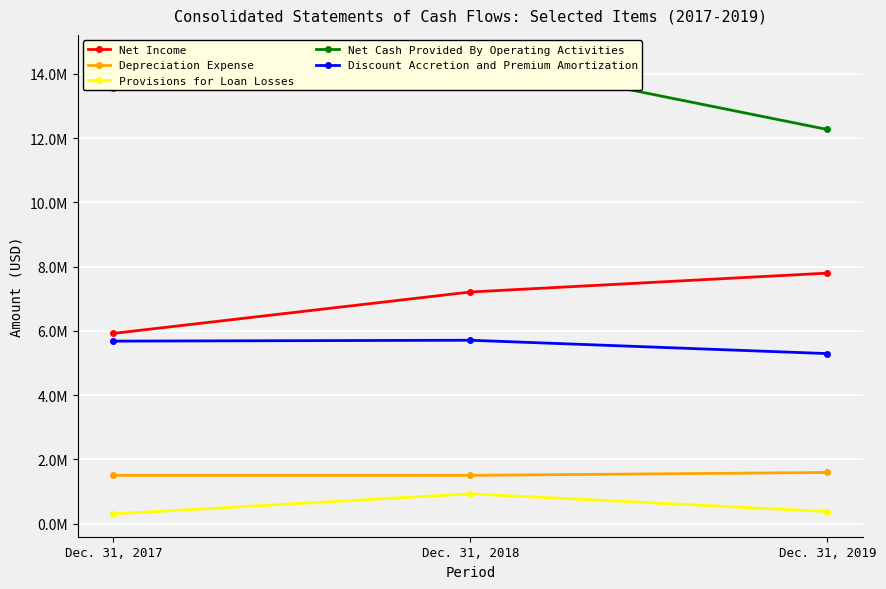

The value of Depreciation Expense at Dec. 31, 2018 is 1500000. True or false?

True